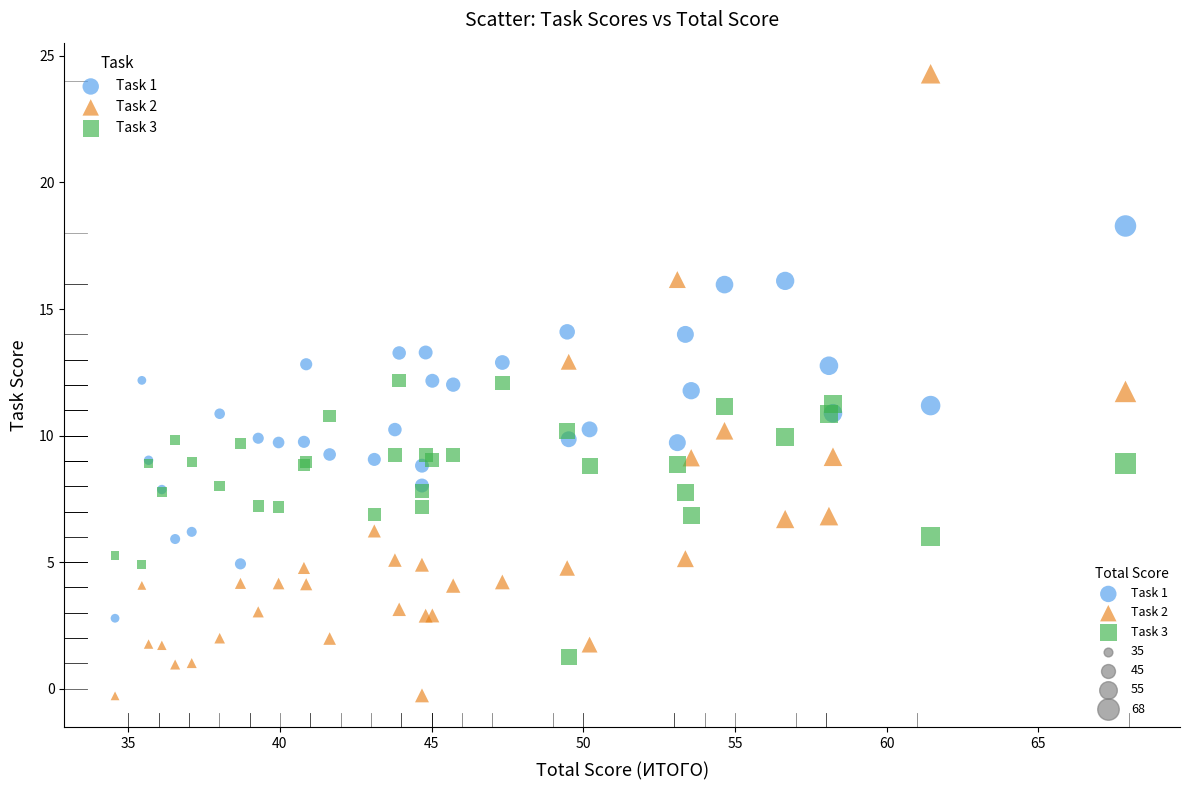

Which series has the widest spread of Y values?

Task 2